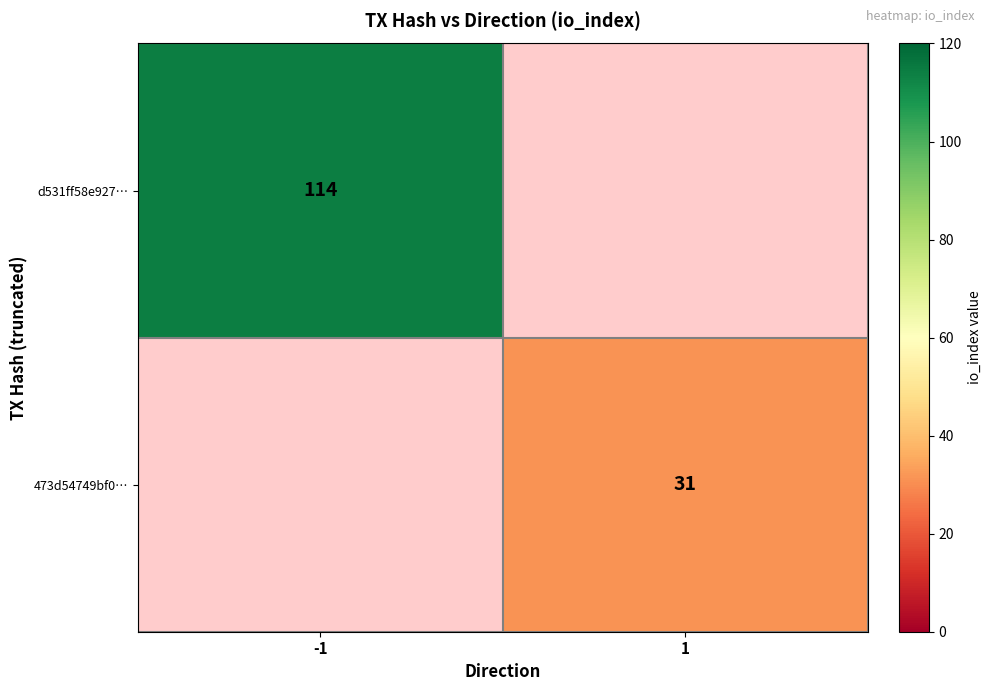

True or false: 473d54749bf0… has a value of 47.8 at 1.

False